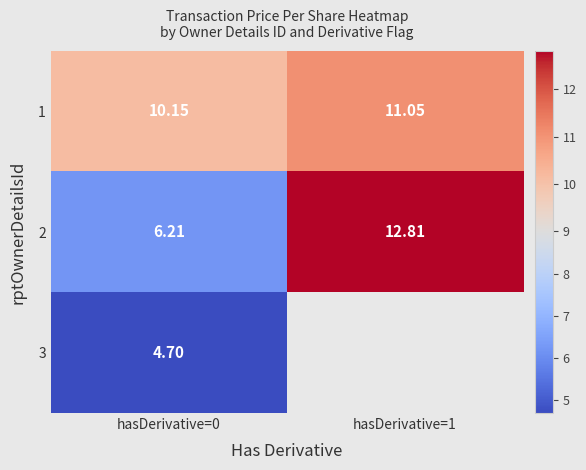

At which category does the chart reach its minimum across all series?

hasDerivative=0